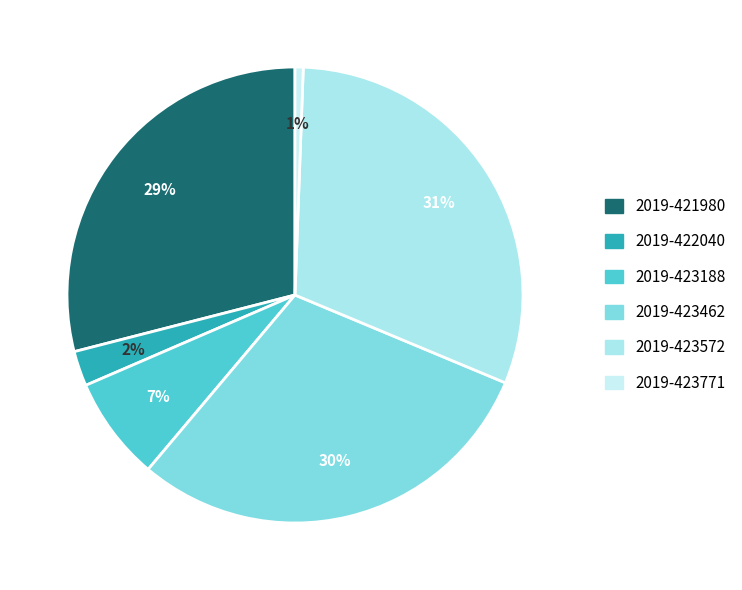

How much of the chart is everything except 2019-422040?

97.5%